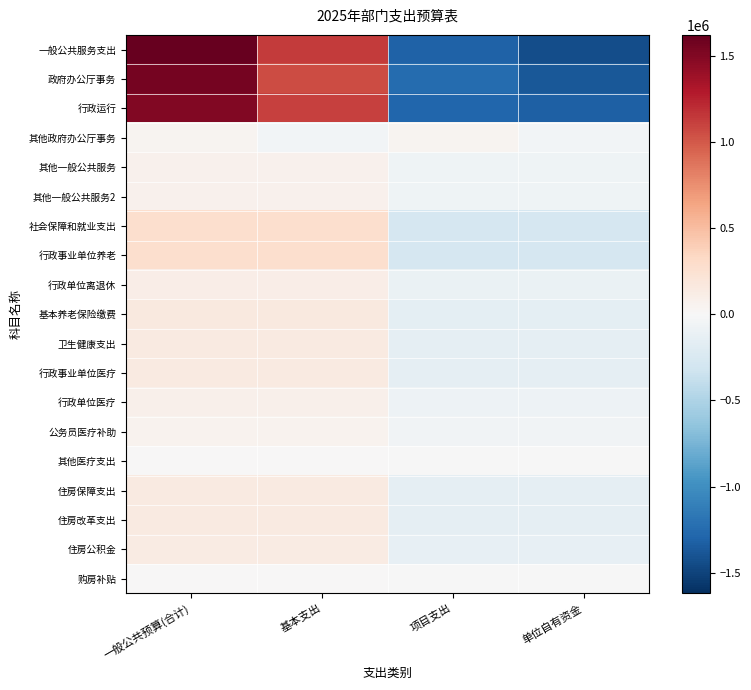

How many distinct data groups are displayed?

19